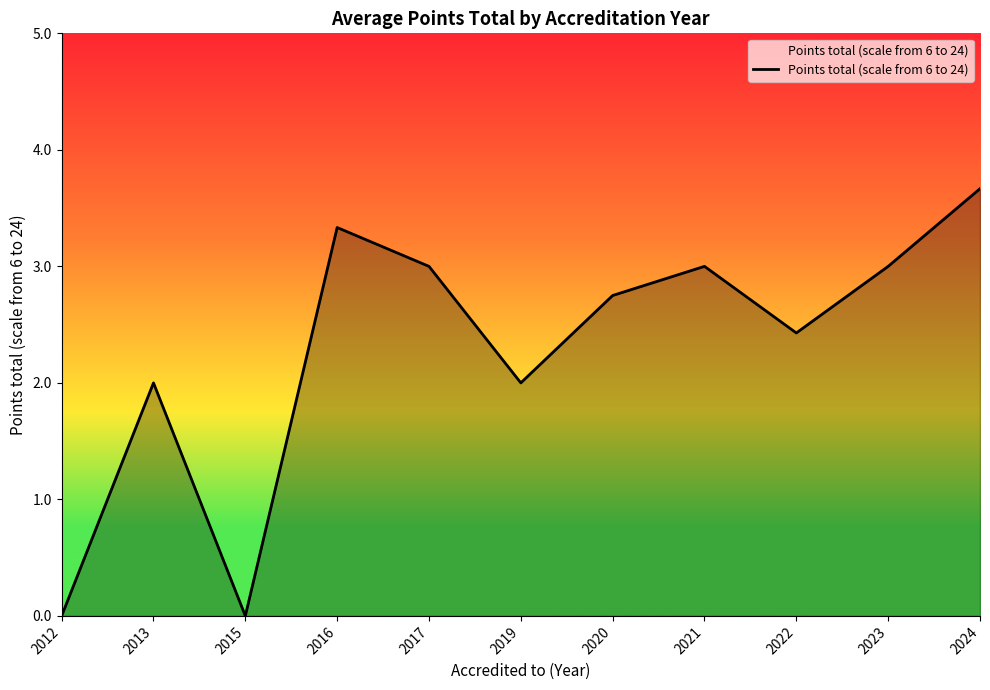

At which category does the chart reach its peak across all series?

2024